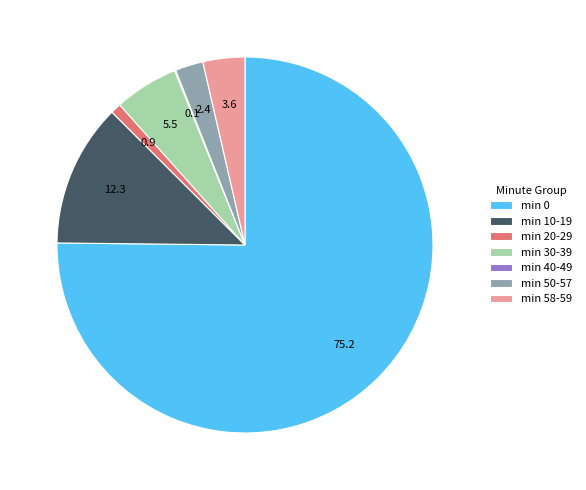

Approximately how many times larger is the value at min 50-57 compared to min 58-59?

0.7